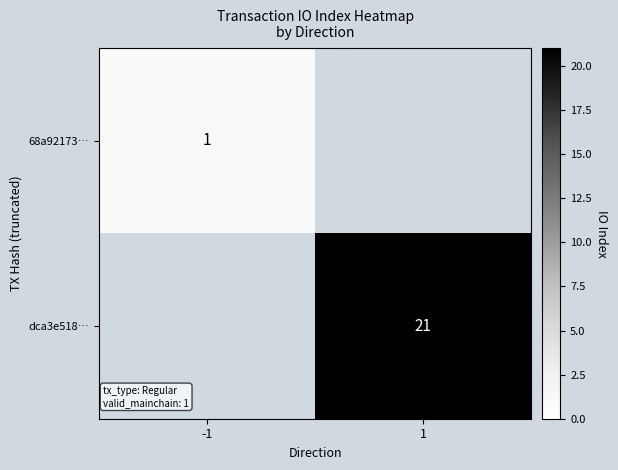

Between 1 and -1, which is larger?

-1